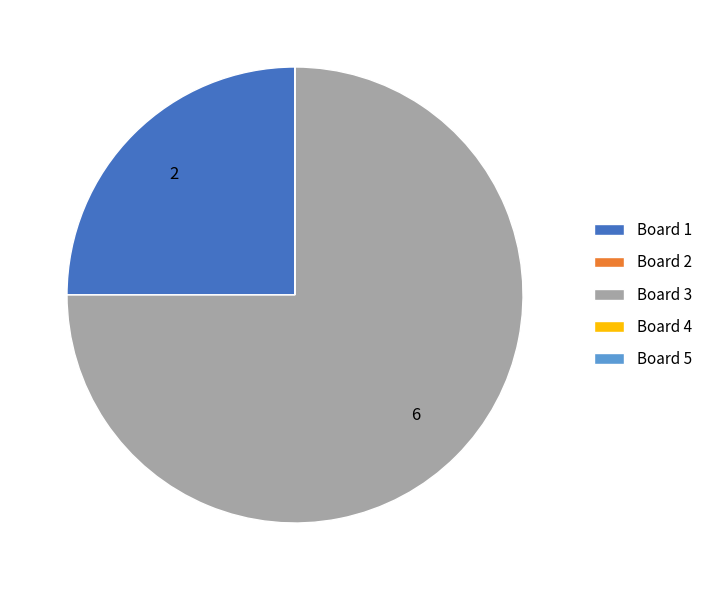

Is there a majority slice in this chart?

Yes